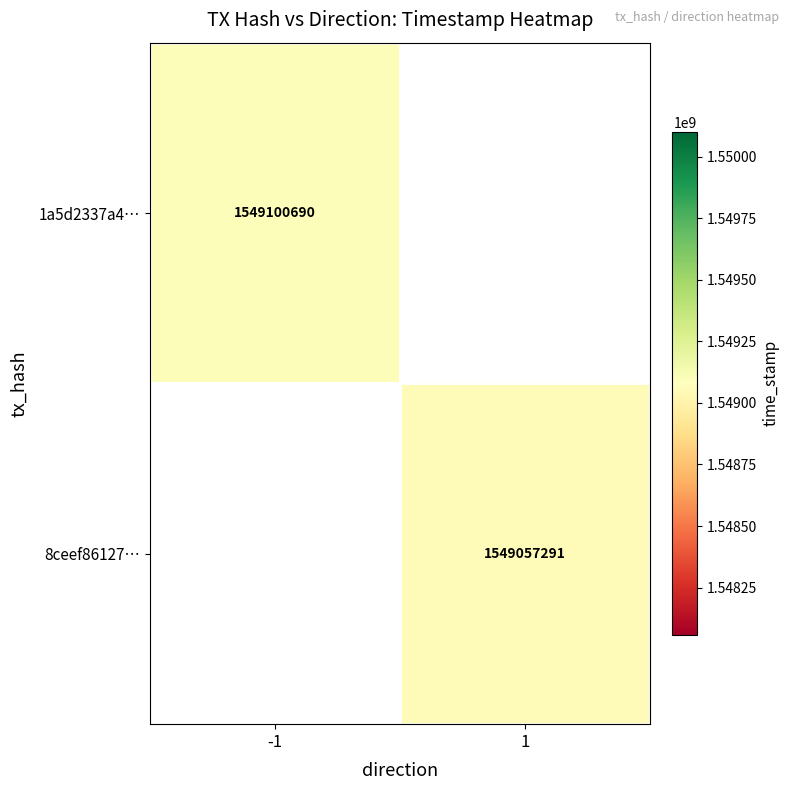

Which category has the lowest value across all series?

1